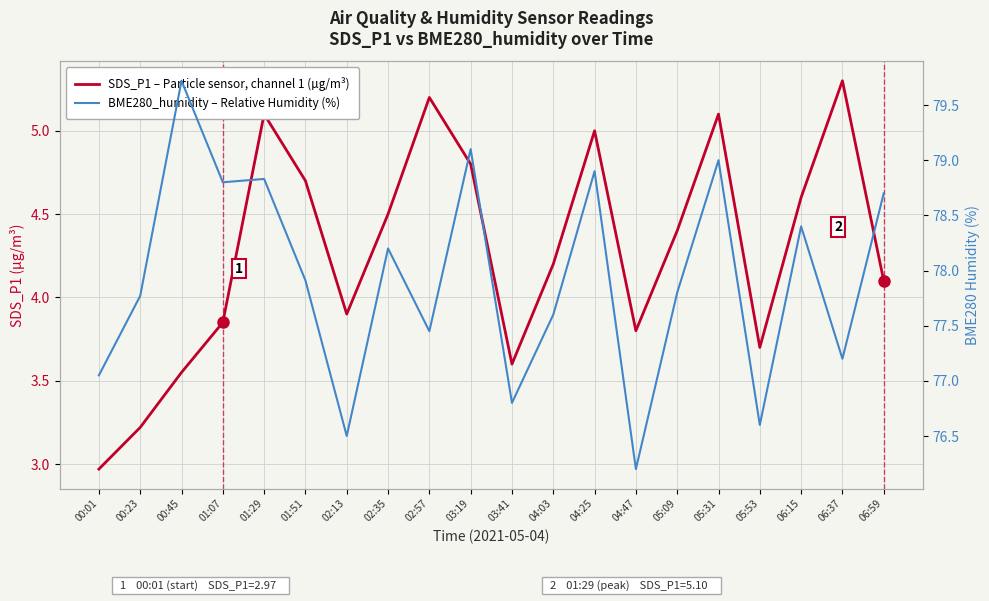

True or false: SDS_P1 – Particle sensor, channel 1 (µg/m³) has more than 2 interior local peaks.

True